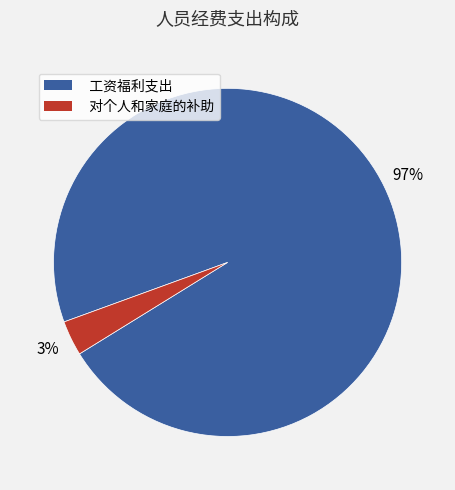

To the nearest percent, what percentage of the pie is 工资福利支出?

97%